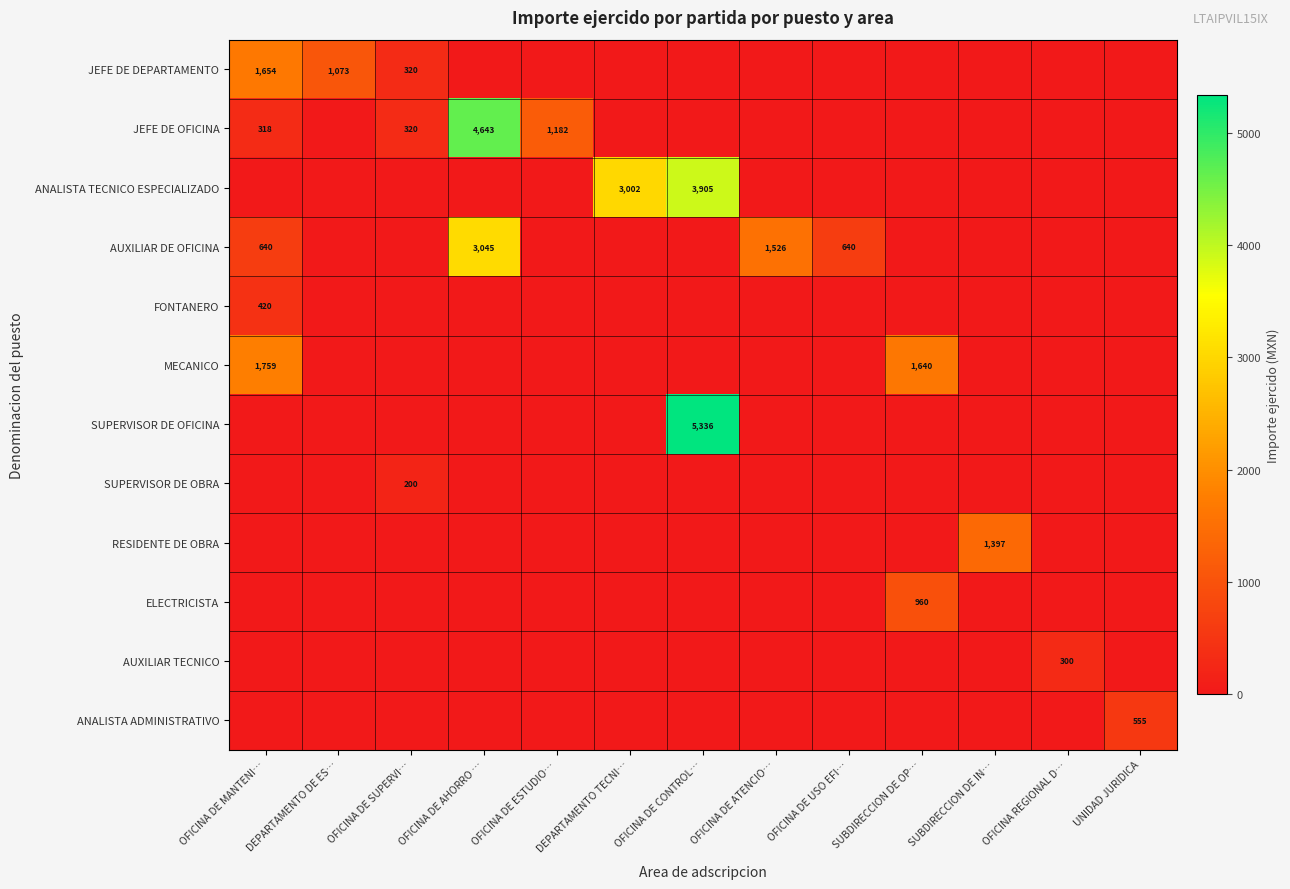

Which series has the largest range (max minus min)?

SUPERVISOR DE OFICINA